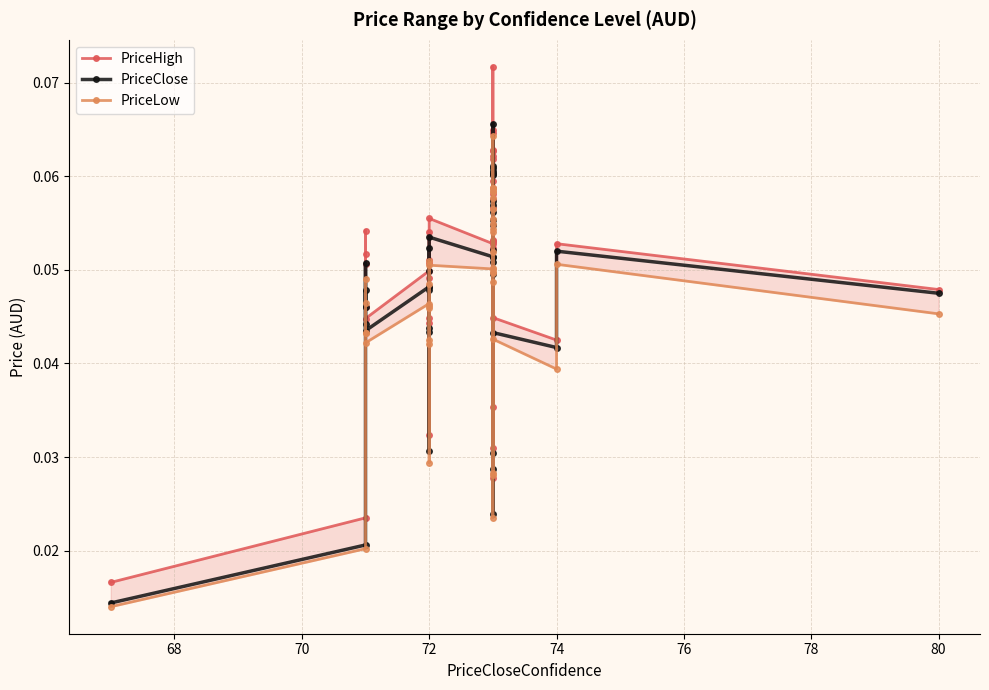

In PriceHigh, how many points are higher than both neighbors (excluding endpoints)?

10